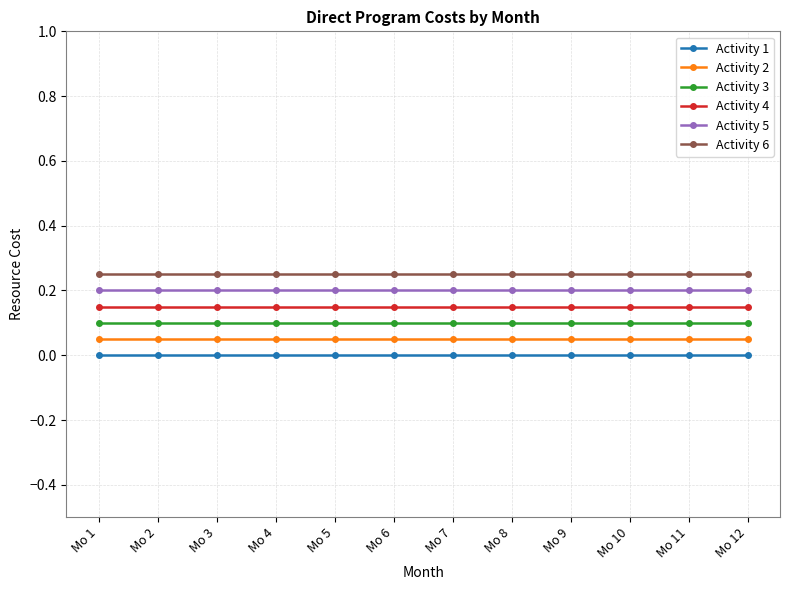

True or false: Activity 6 and Activity 4 intersect in this chart.

False